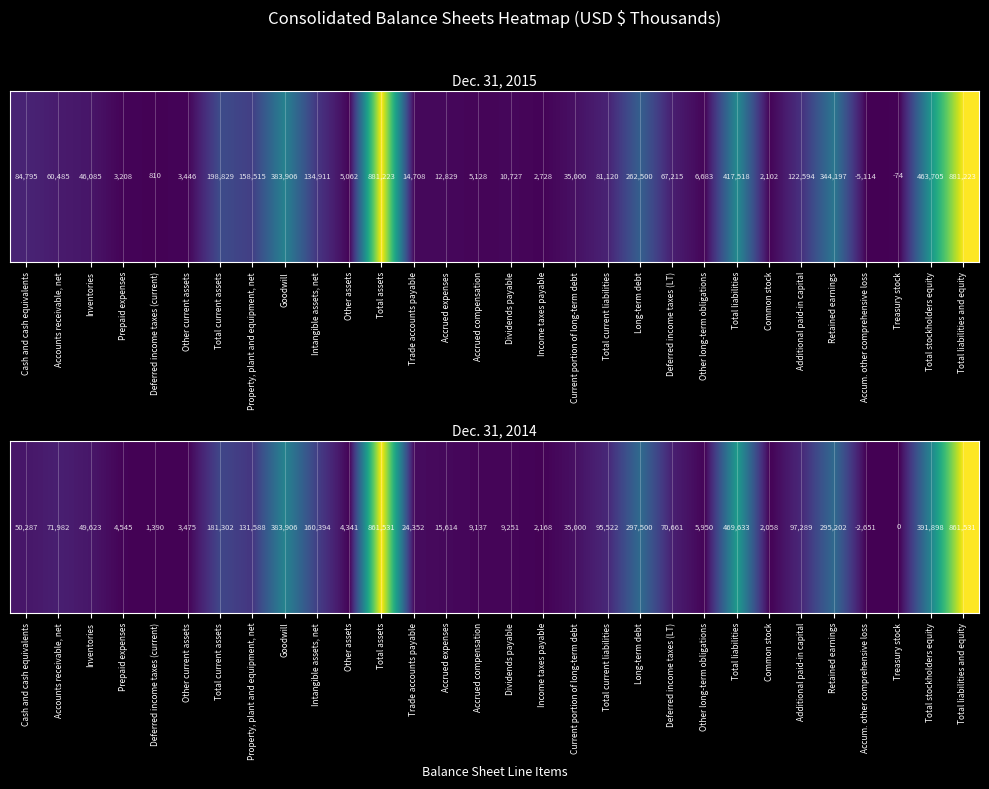

How many data points does each series have?

30